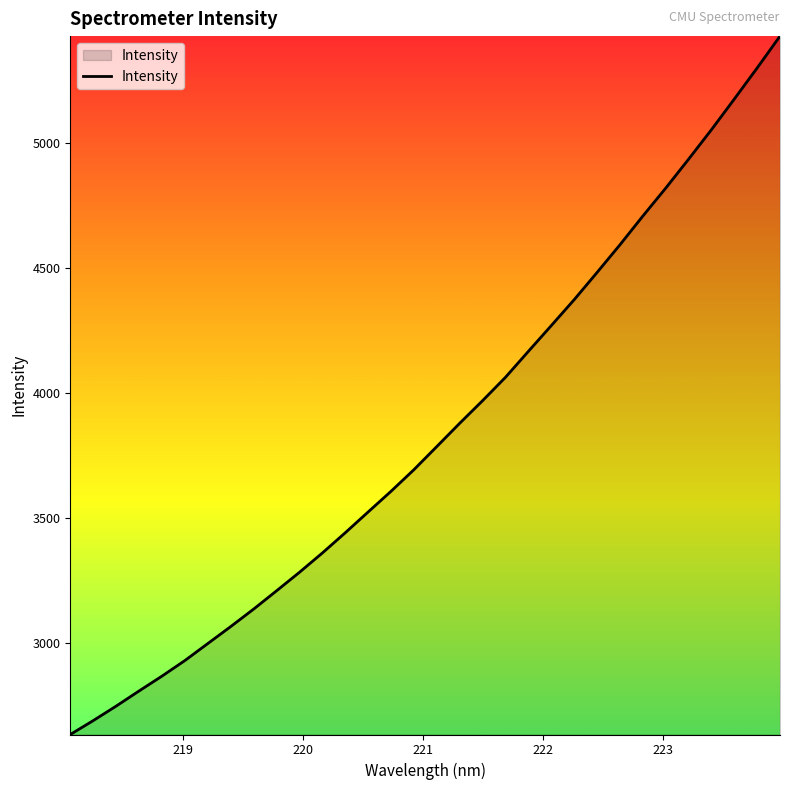

What is the difference between the maximum and minimum values?

2792.6